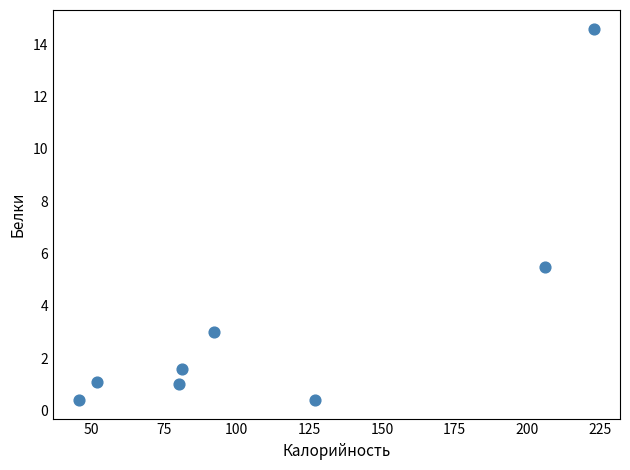

What is the average Y value?

3.5